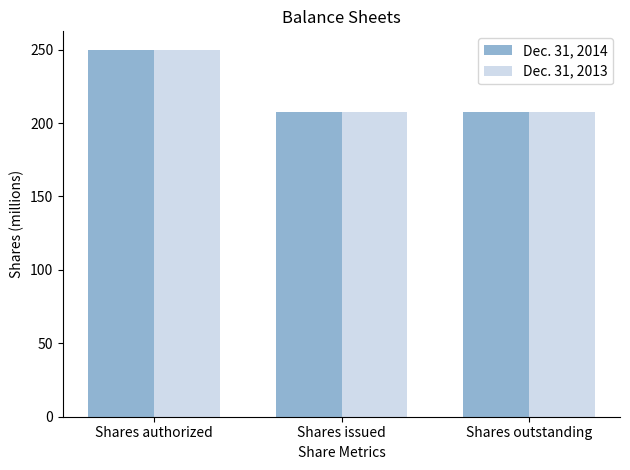

Does the chart contain stacked bars?

No